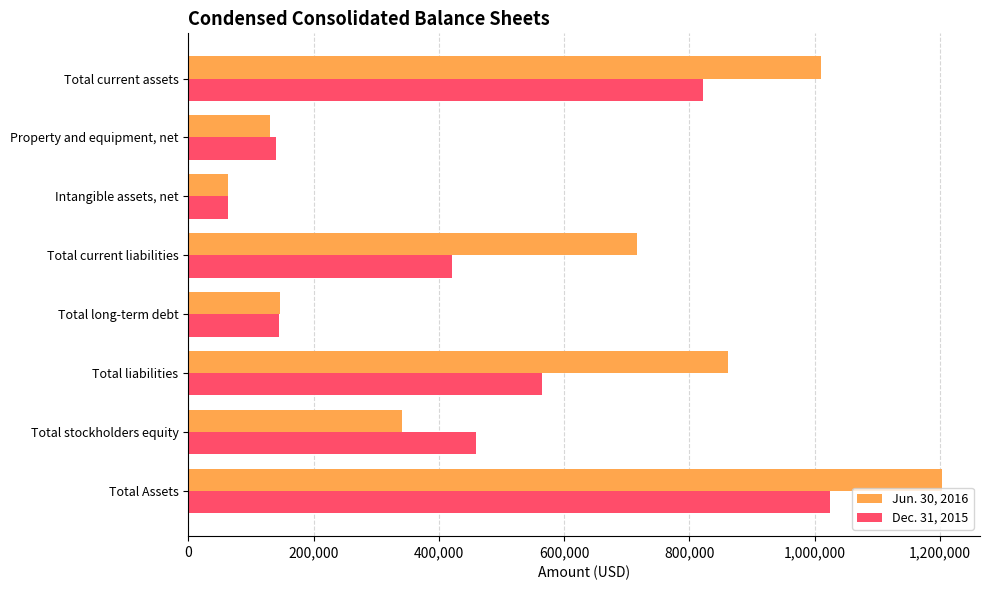

What is the spread (max minus min) of values at Property and equipment, net?

8416